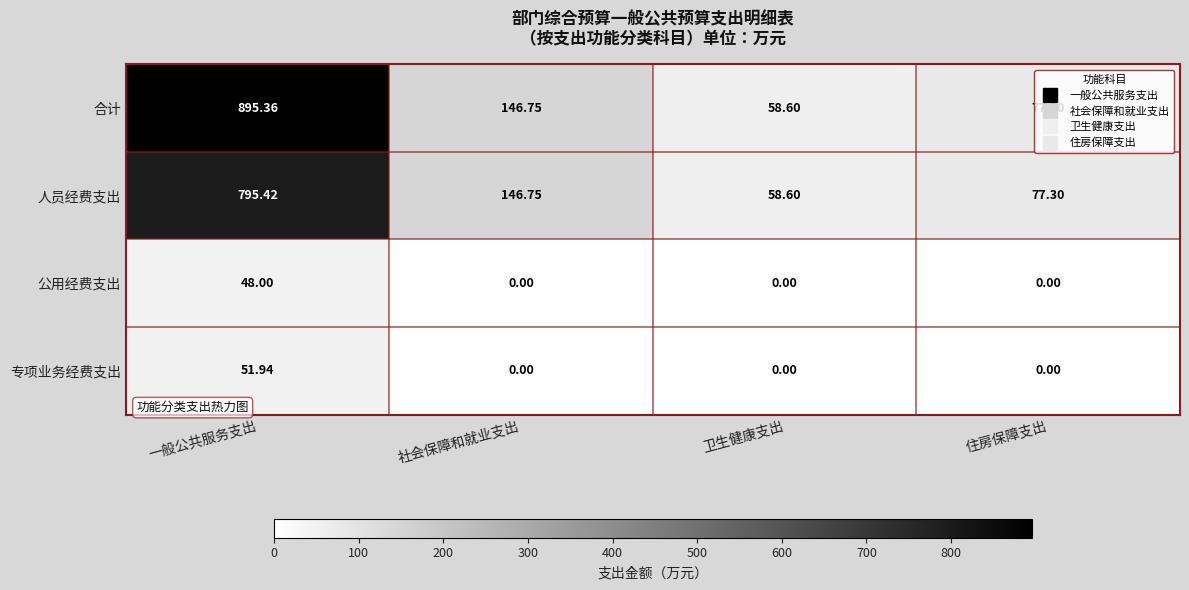

How many data points in 合计 are above 146?

2